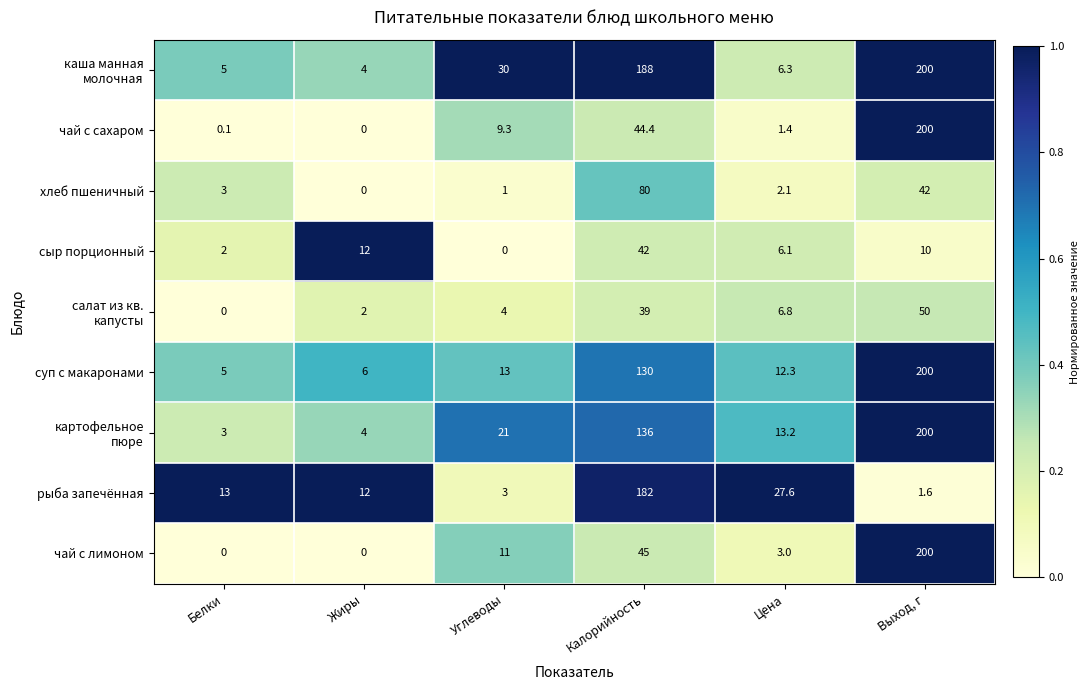

What is the total value across all series at Жиры?

40.0